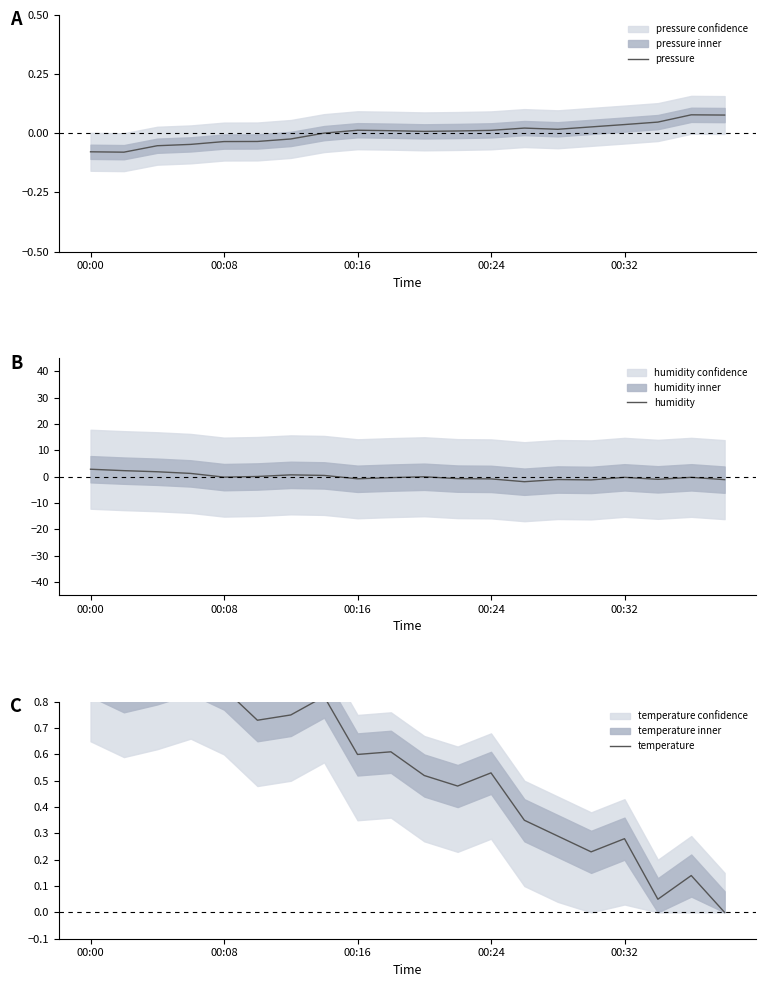

Reading left to right, what are all the values shown in this chart?

pressure: -0.1	-0.1	-0.1	-0.0	-0.0	-0.0	-0.0	0.0	0.0	0.0	0.0	0.0	0.0	0.0	0.0	0.0	0.0	0.0	0.1	0.1
humidity: 2.8	2.3	1.9	1.3	-0.2	0.1	0.7	0.5	-0.8	-0.3	-0.0	-0.7	-0.8	-1.9	-1.1	-1.2	-0.2	-1.0	-0.2	-1.1
temperature: 0.9	0.8	0.9	0.9	0.8	0.7	0.7	0.8	0.6	0.6	0.5	0.5	0.5	0.3	0.3	0.2	0.3	0.0	0.1	0.0